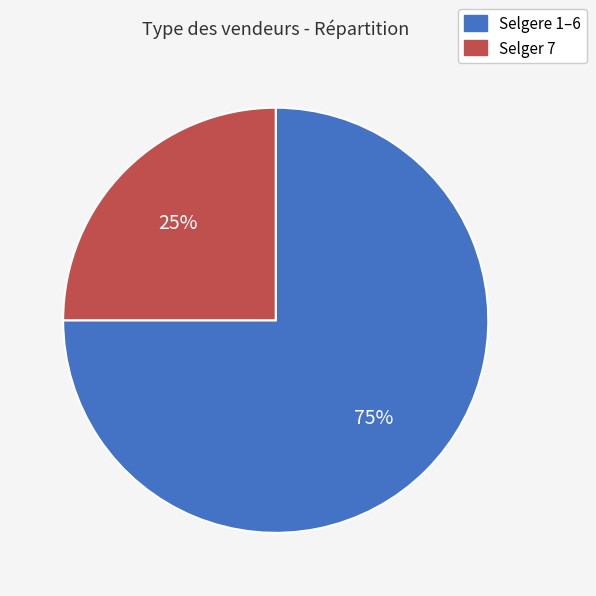

Is there any slice that represents more than half of the pie?

Yes